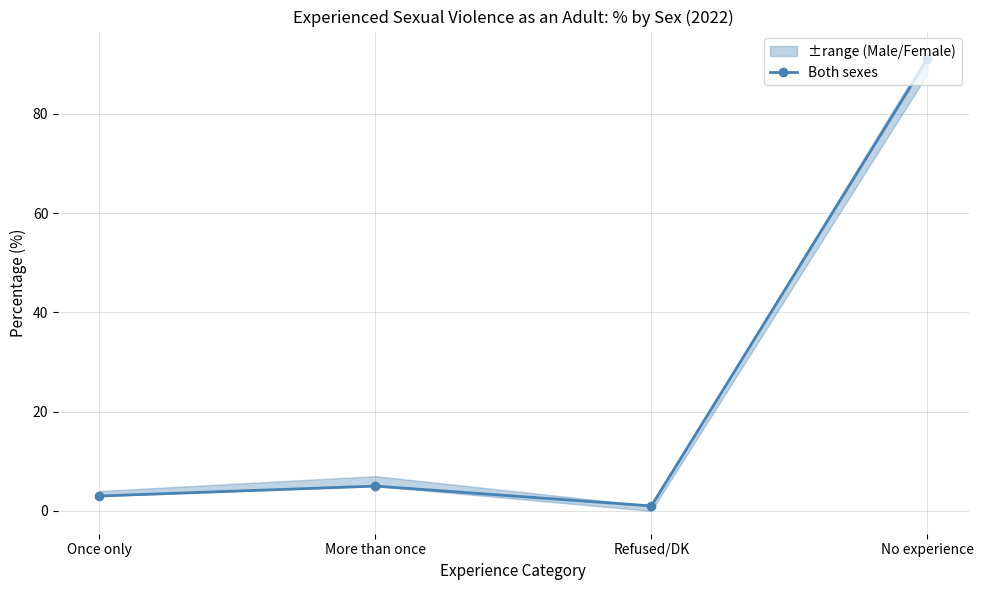

The value at Once only is 3. True or false?

True